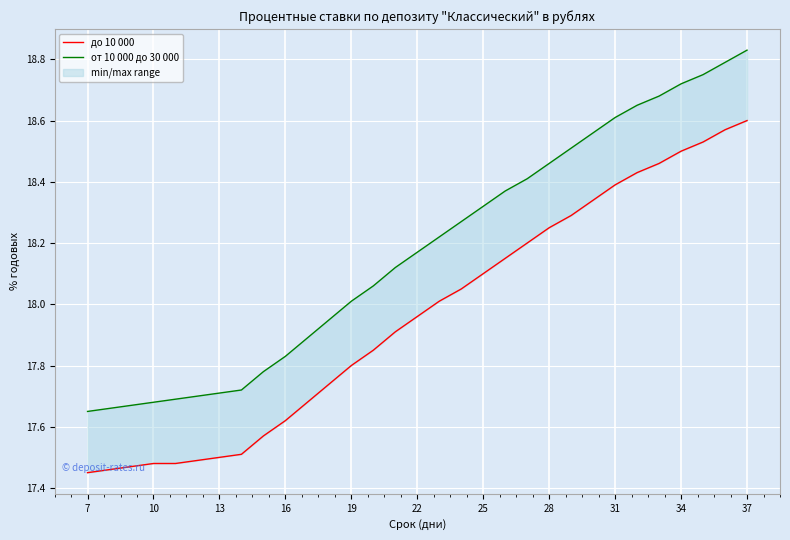

Count the number of categories in the chart.

31